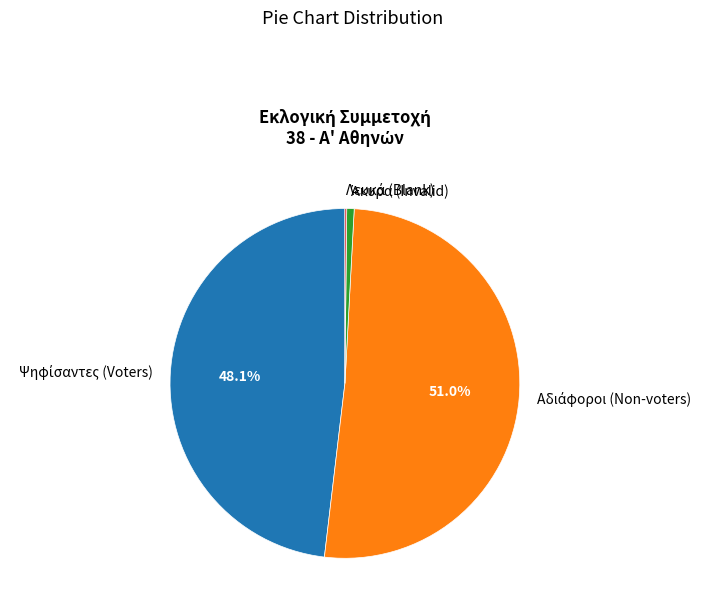

Is there any slice that represents more than half of the pie?

Yes